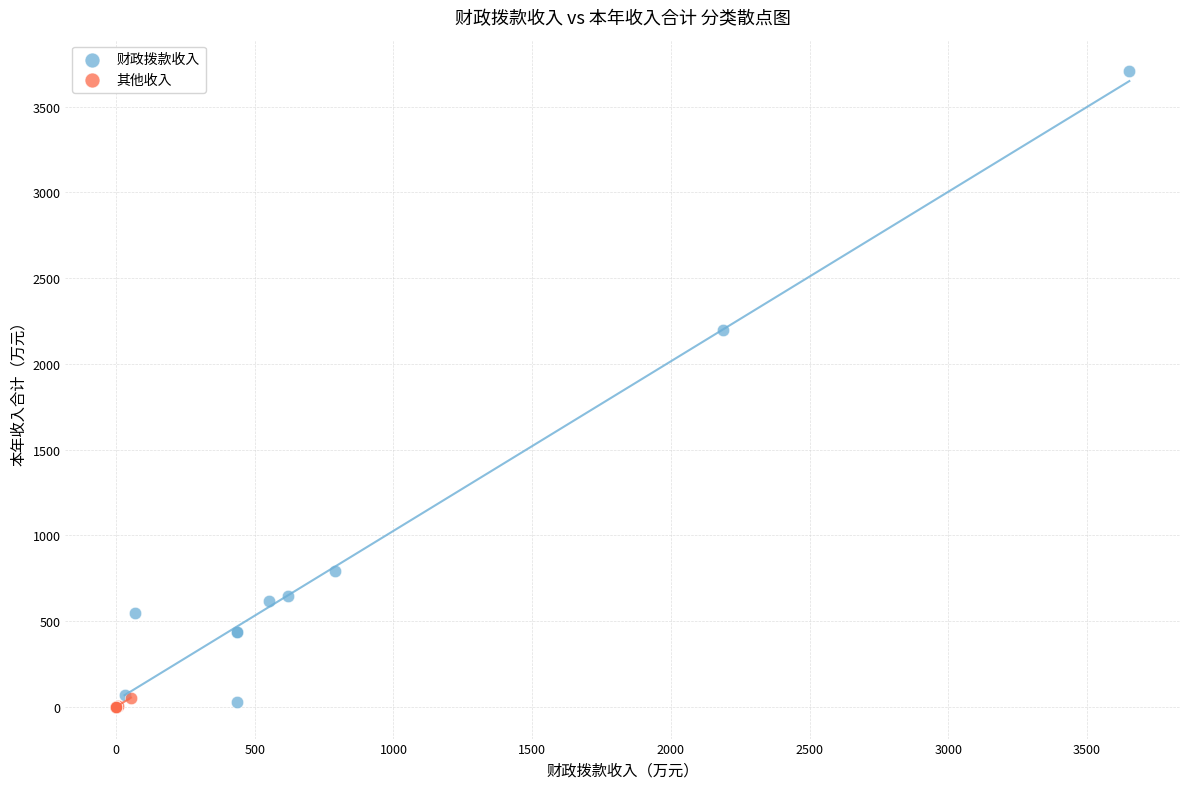

Which series contains the highest Y value?

财政拨款收入